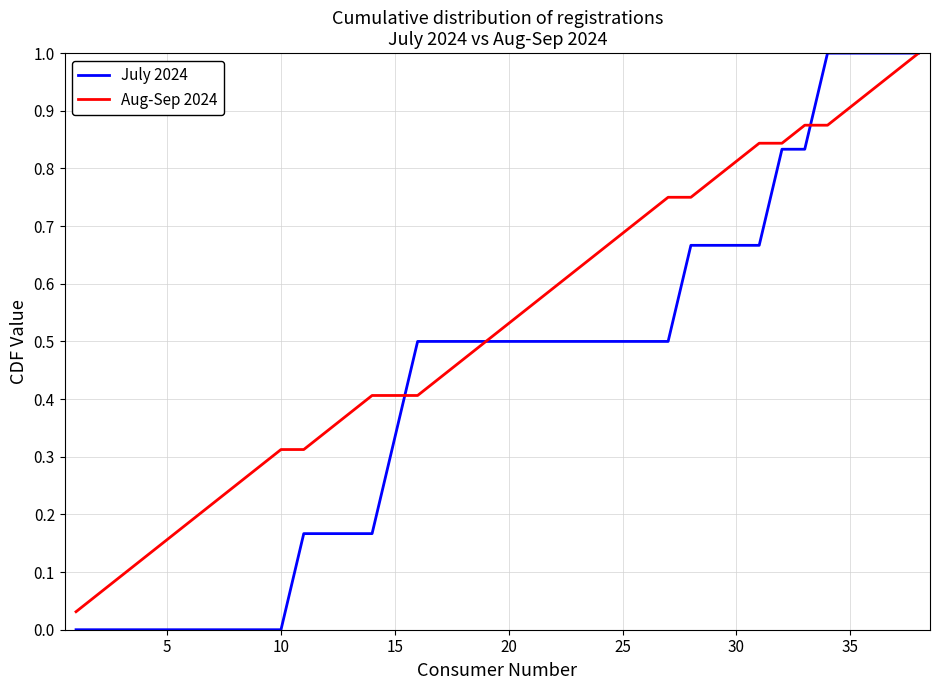

What is the sum of all Aug-Sep 2024 values?

20.1